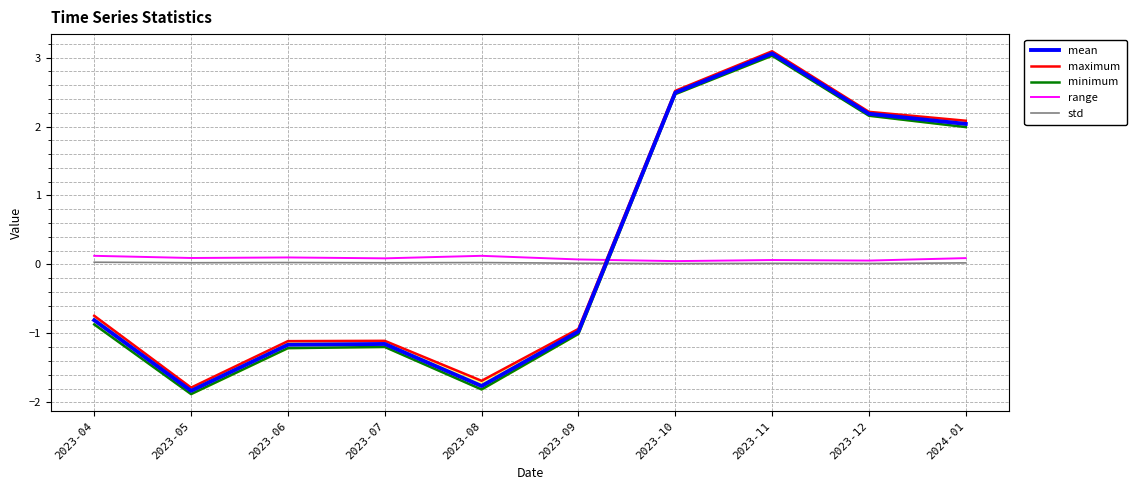

What is the lowest value of the minimum series?

-1.9